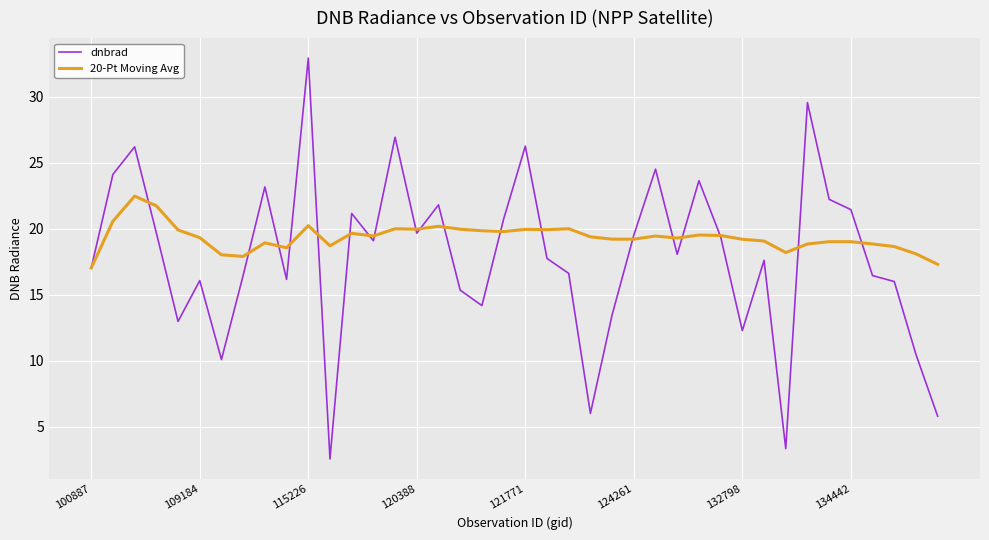

Which series has the largest total across all categories?

20-Pt Moving Avg